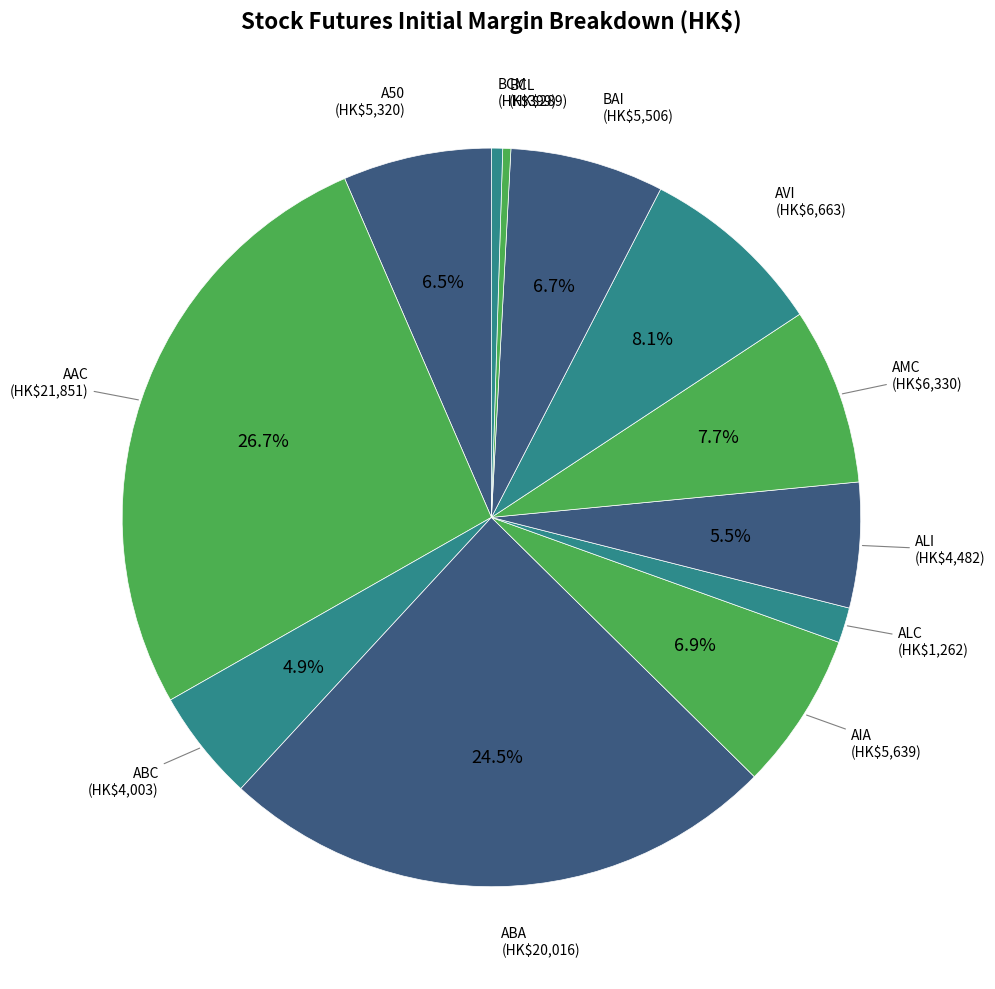

To the nearest percent, what is the average slice percentage?

8%